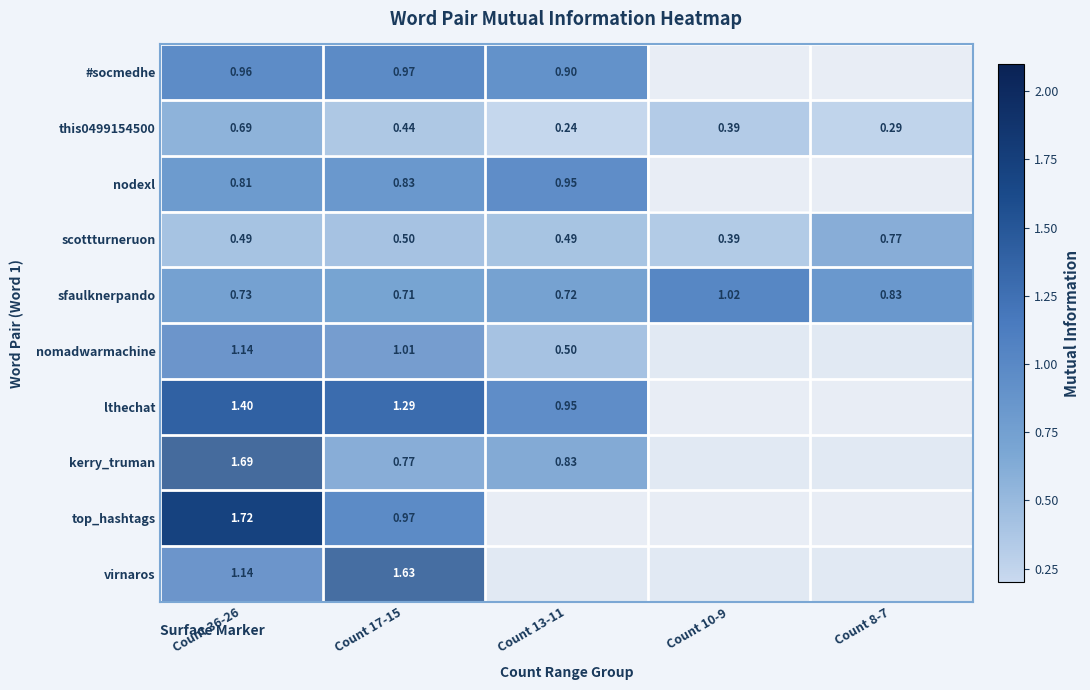

Which series has the largest total across all categories?

sfaulknerpando